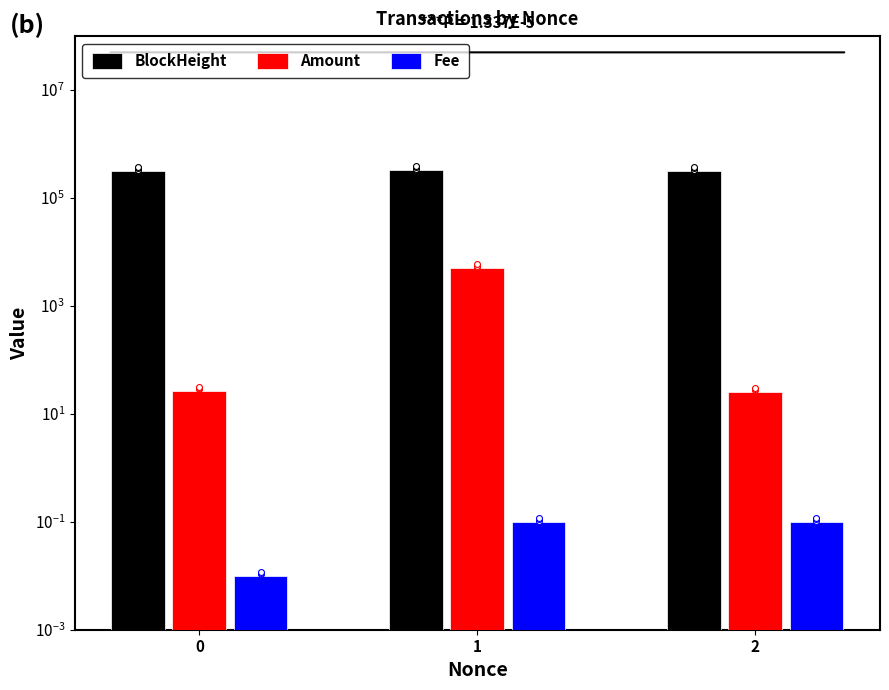

What are all the series names shown in the legend?

BlockHeight, Amount, Fee